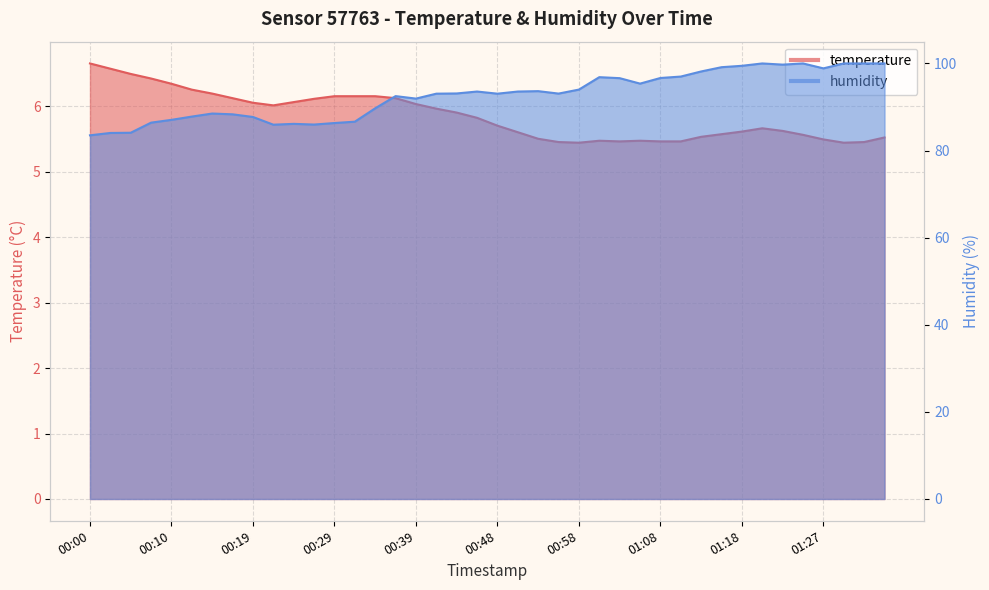

What position from the left is 00:34?

15